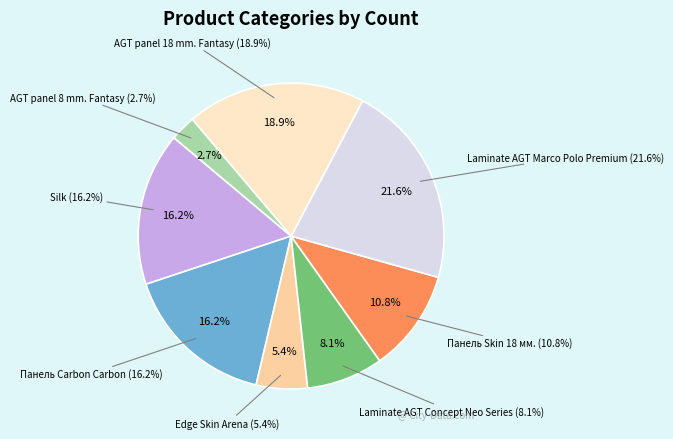

Rank the categories by value from lowest to highest.

AGT panel 8 mm. Fantasy, Edge Skin Arena, Laminate AGT Concept Neo Series, Панель Skin 18 мм., Silk, Панель Carbon Carbon, AGT panel 18 mm. Fantasy, Laminate AGT Marco Polo Premium